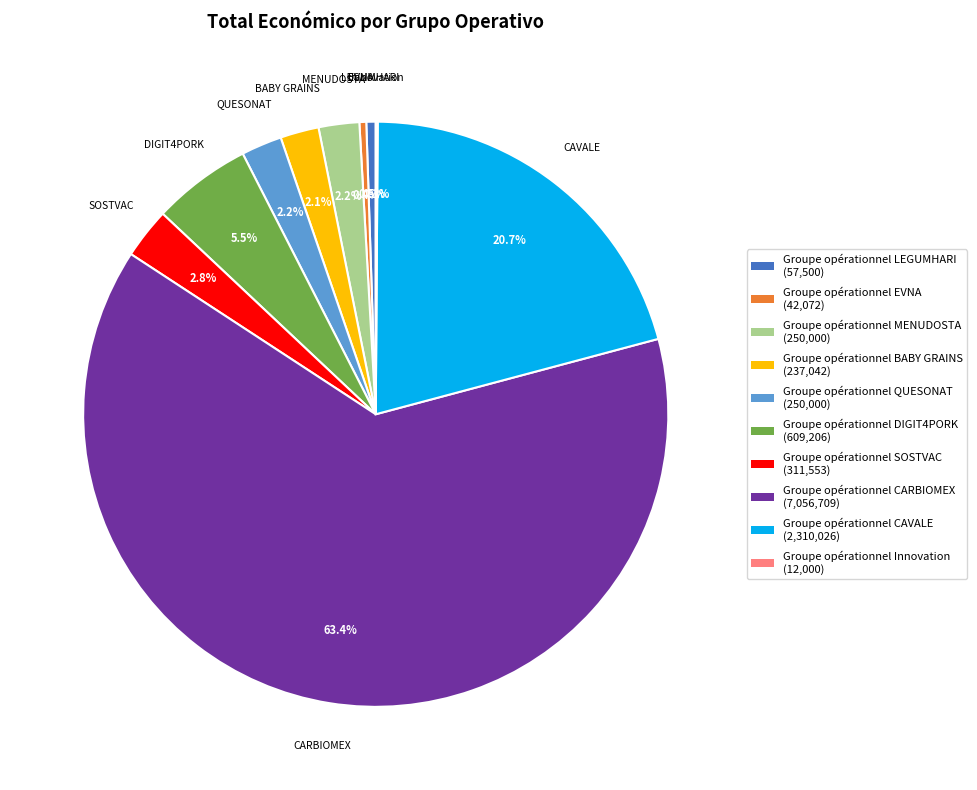

What percentage do Groupe opérationnel EVNA and Groupe opérationnel CAVALE together represent?

21.1%